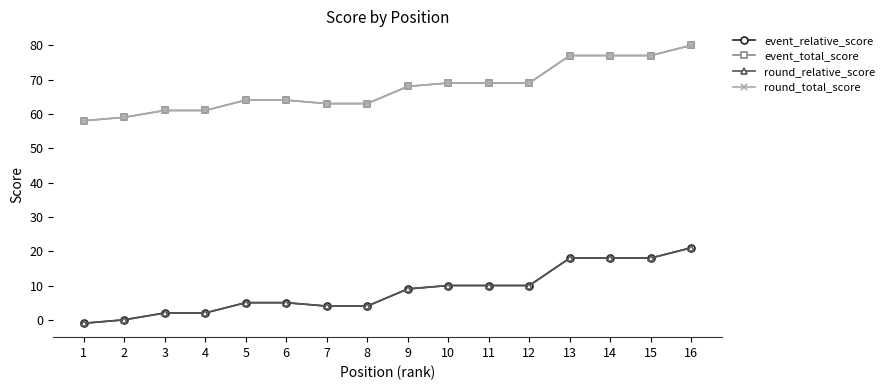

Is this an area chart (filled region under the line)?

No